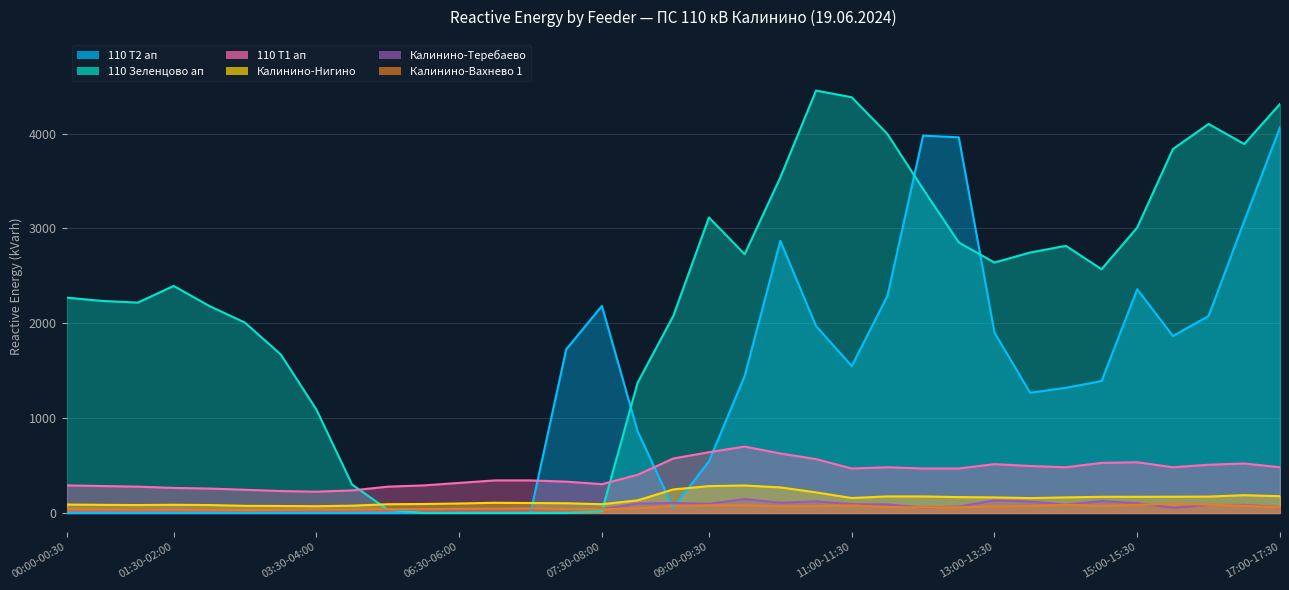

At which category does 110 Зеленцово ап reach its first local valley?

01:00-01:30